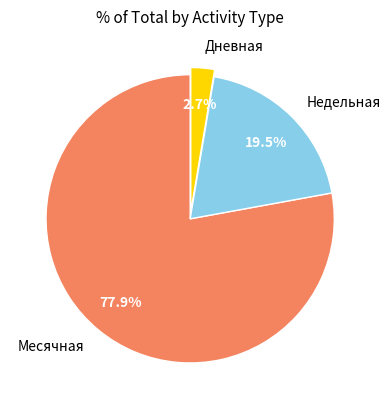

Does Дневная account for over 50% of the chart?

No